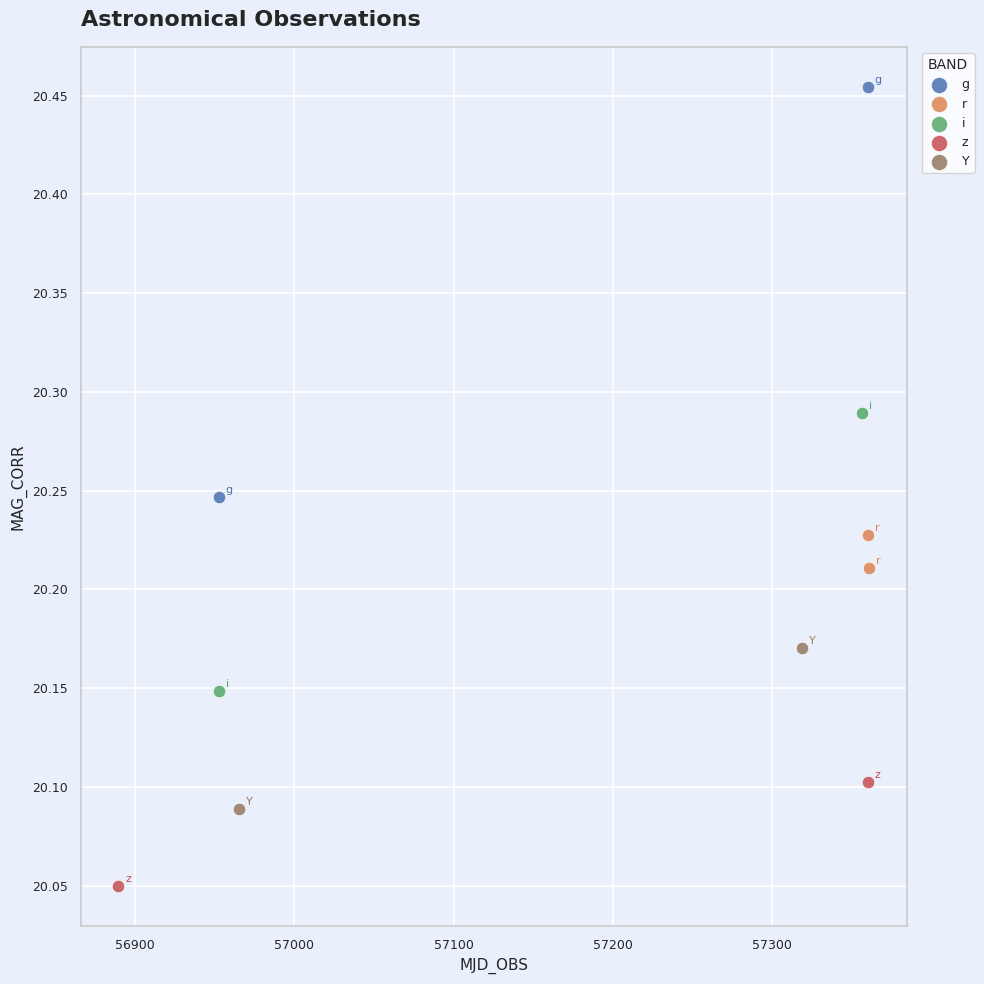

Which series contains the lowest Y value?

z